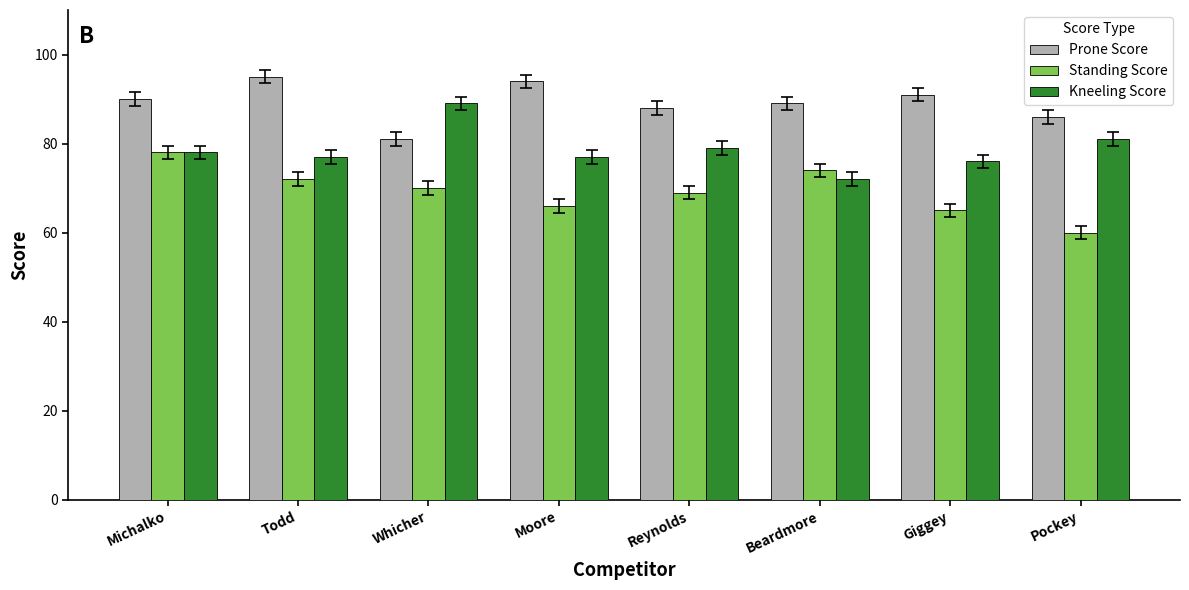

Which category has the highest value across all series?

Todd